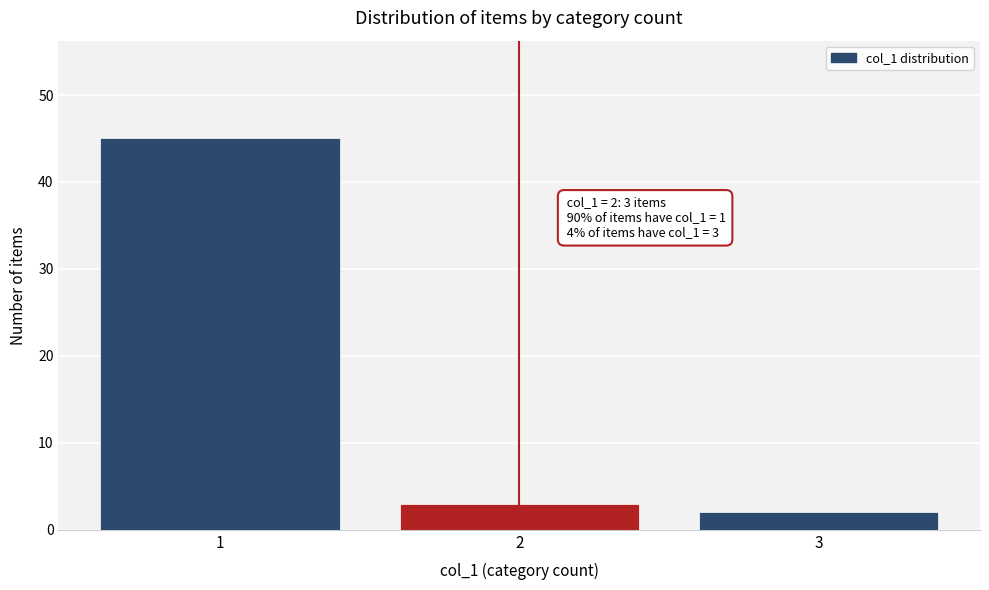

Reading left to right, extract all data points from this chart.

1=45	2=3	3=2